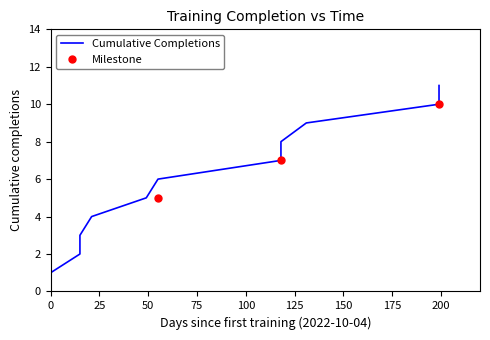

At which label does the data first exceed 6?

2023-01-30